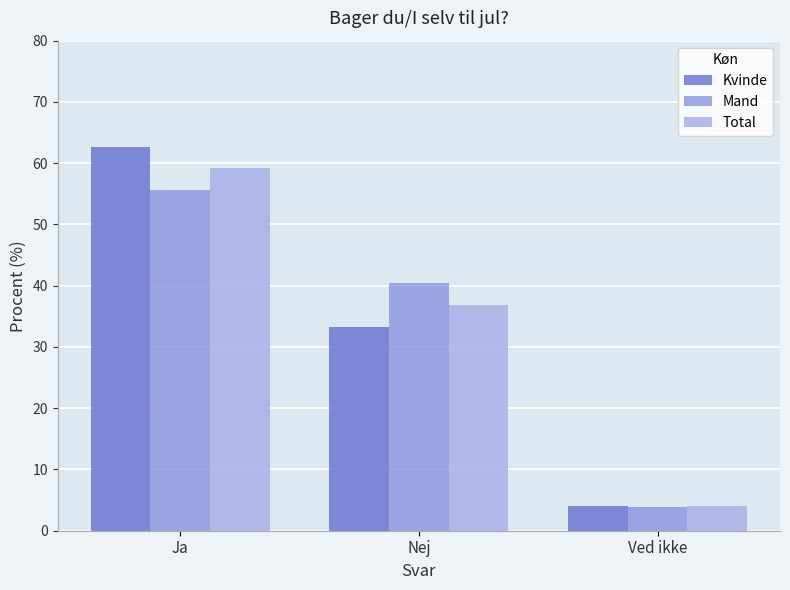

Does the chart contain stacked bars?

No